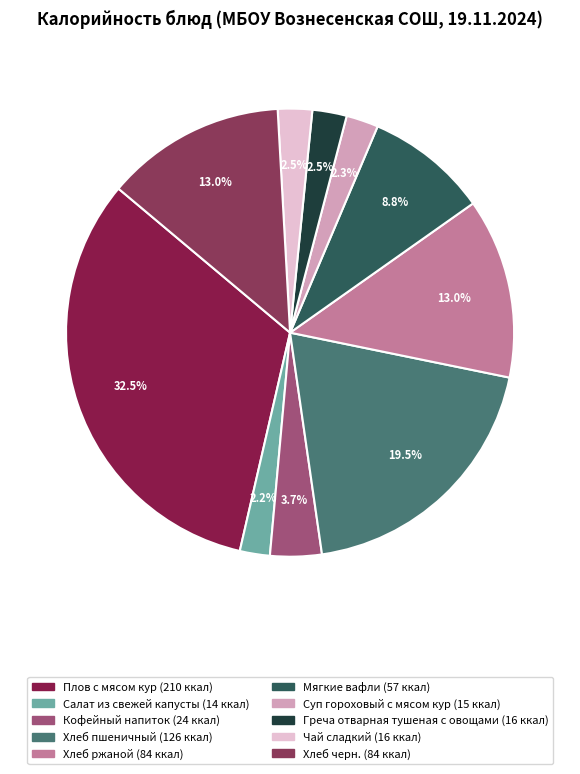

Is it true that Хлеб черн. is 24% of the pie?

False